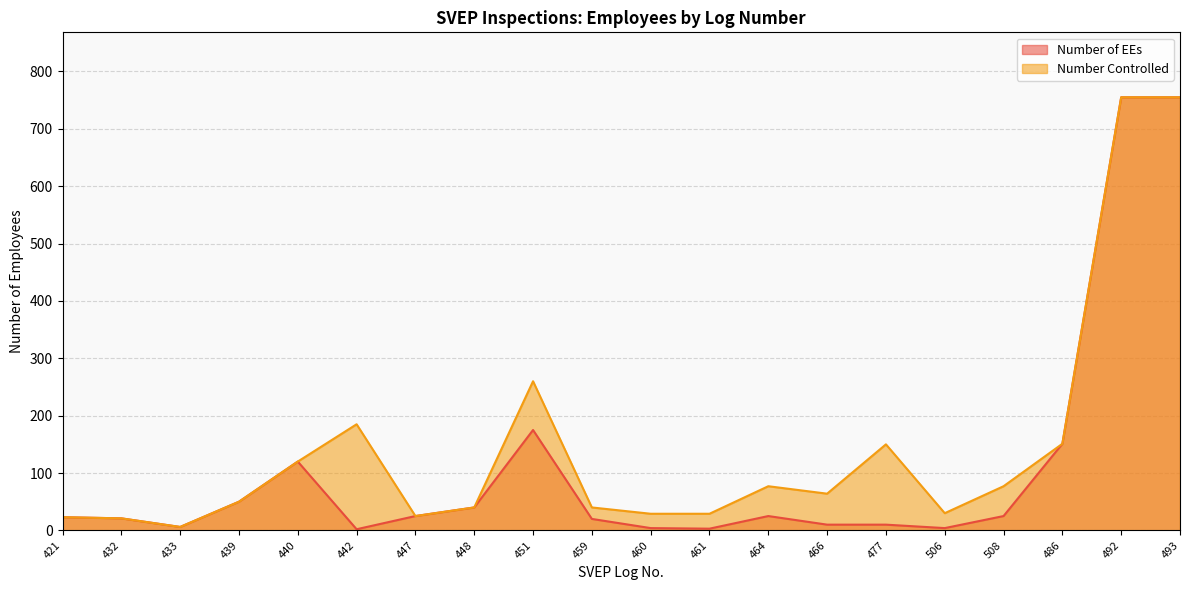

Reading right to left, extract all data points from this chart.

Number of EEs: 755	755	151	25	4	10	10	25	3	4	20	175	40	25	2	120	50	6	21	23
Number Controlled: 755	755	151	77	30	150	64	77	29	29	40	260	40	25	185	120	50	6	21	23